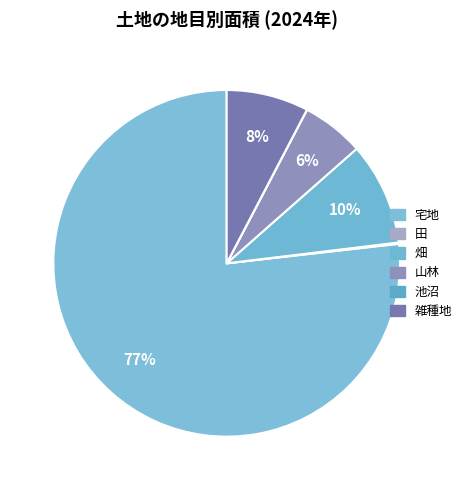

To the nearest percent, what portion does 畑 represent?

10%